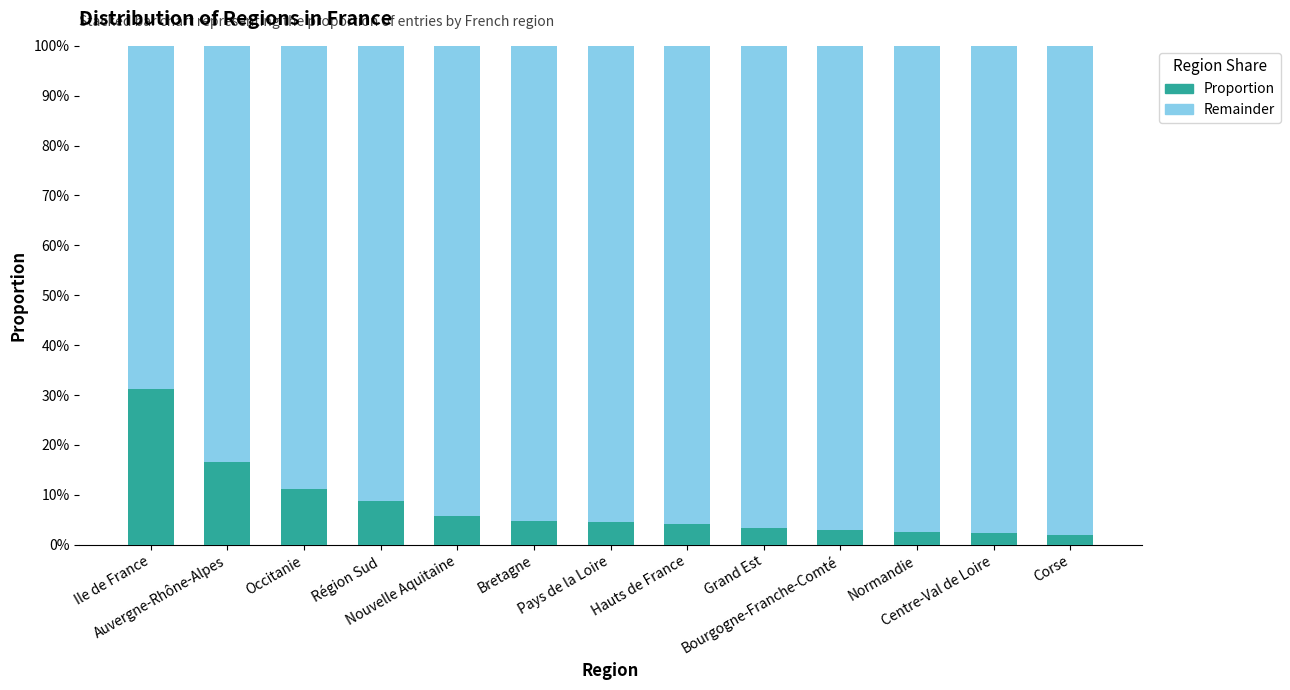

Which series has the largest total across all categories?

Remainder